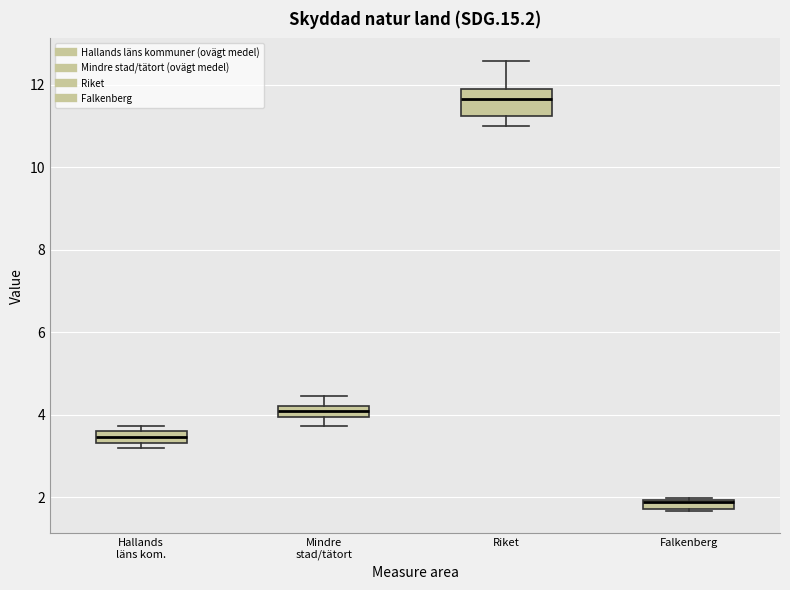

Comparing the boxes themselves (not the whiskers), which one is the tallest?

Riket